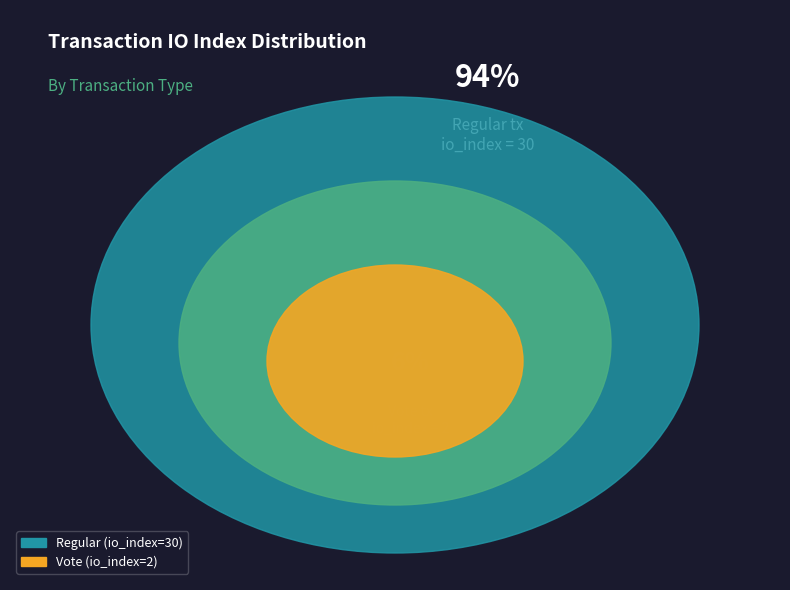

Count the number of slices in the pie.

2